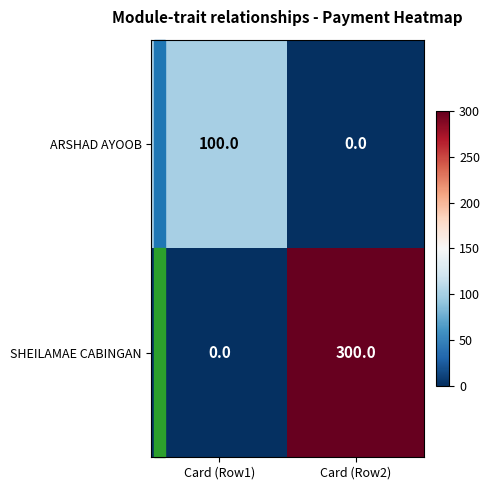

List the series in order of their peak value, lowest first.

ARSHAD AYOOB, SHEILAMAE CABINGAN